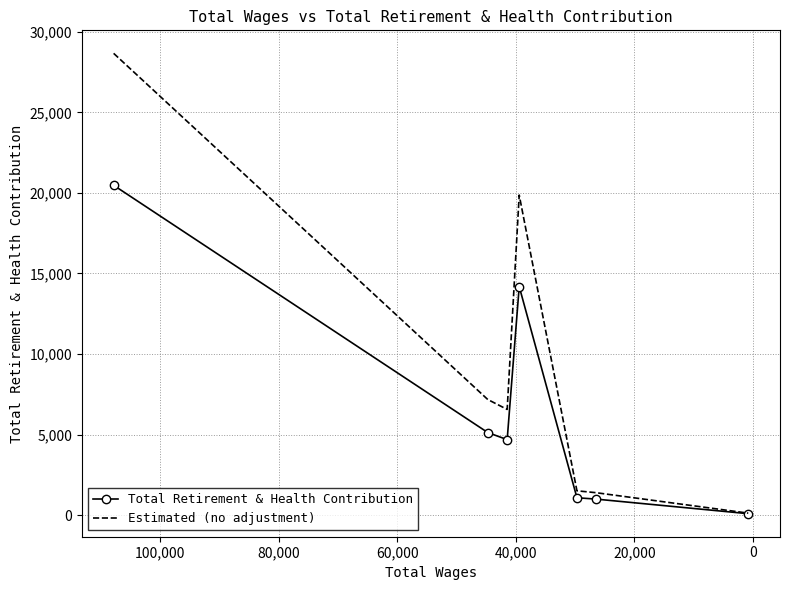

Which series has the largest total across all categories?

Estimated (no adjustment)